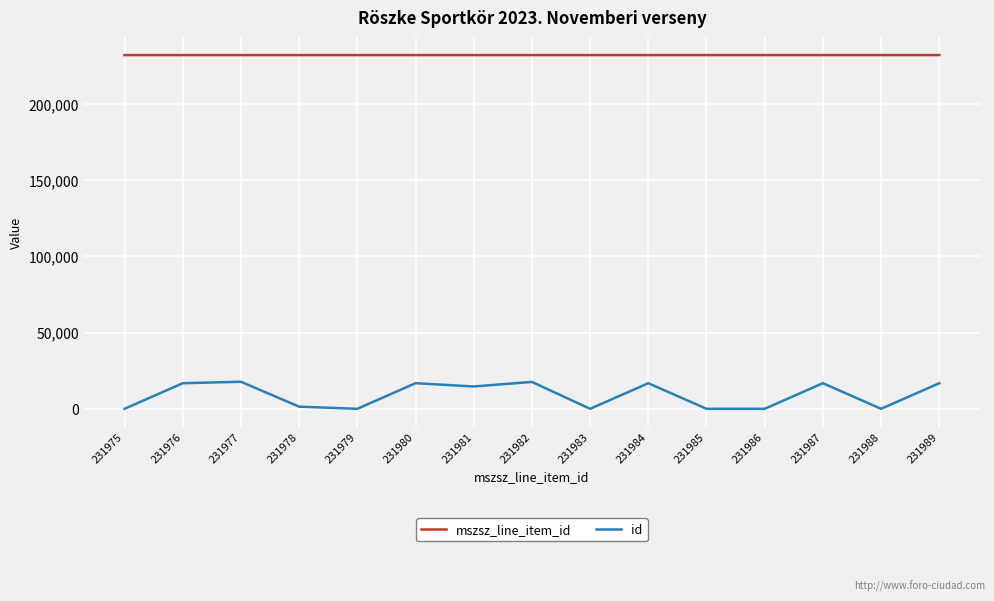

What is the sum of the mszsz_line_item_id values at 231976 and 231975?

463951